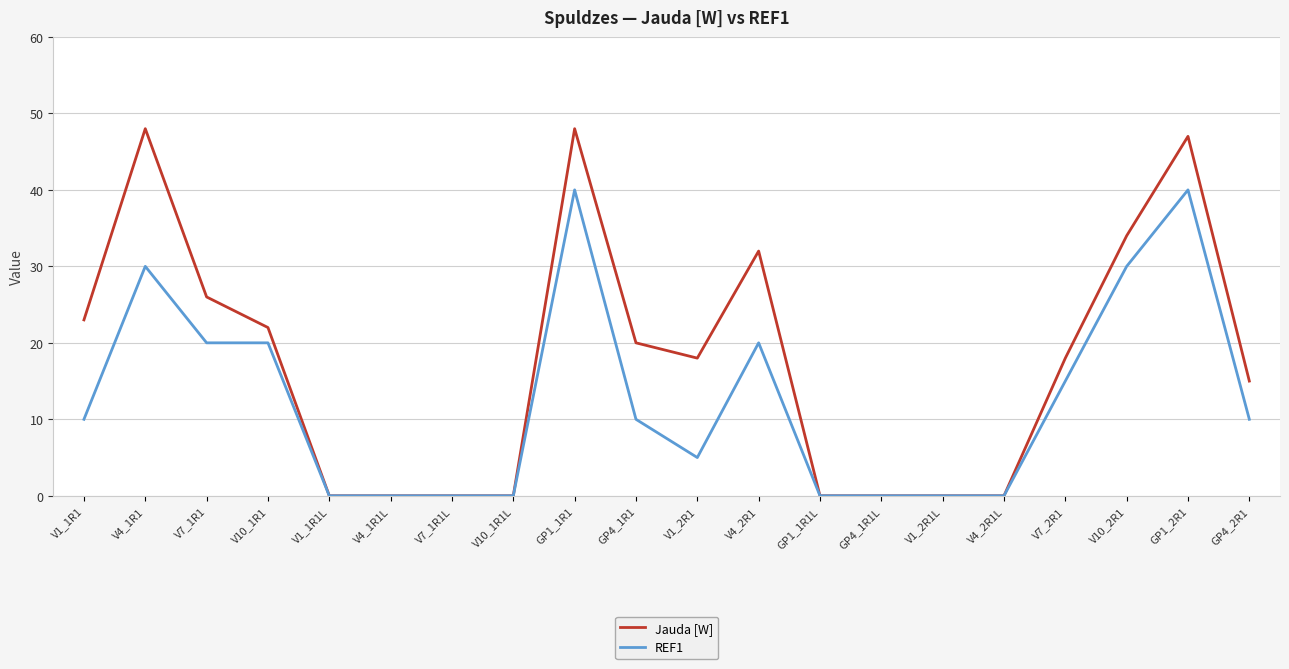

In Jauda [W], how many points are higher than both neighbors (excluding endpoints)?

4